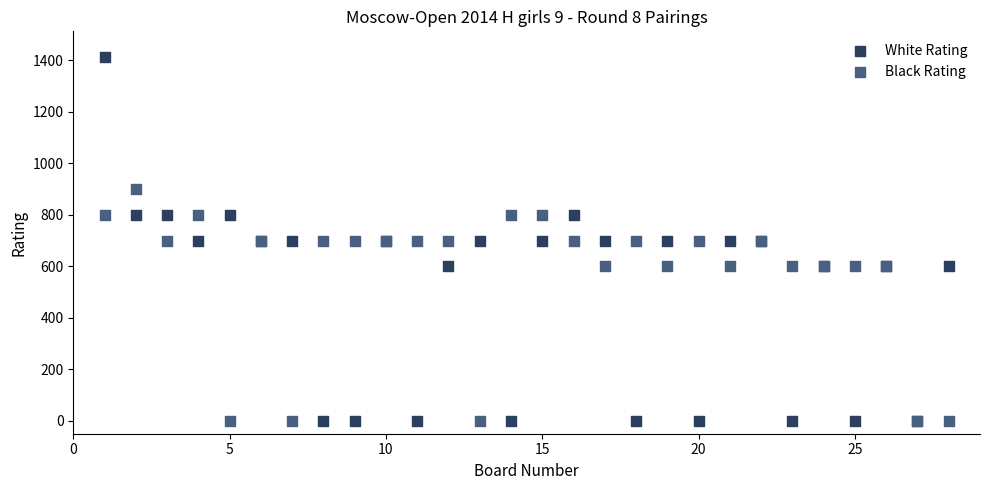

What is the X range (max minus min) for the scatter plot?

27